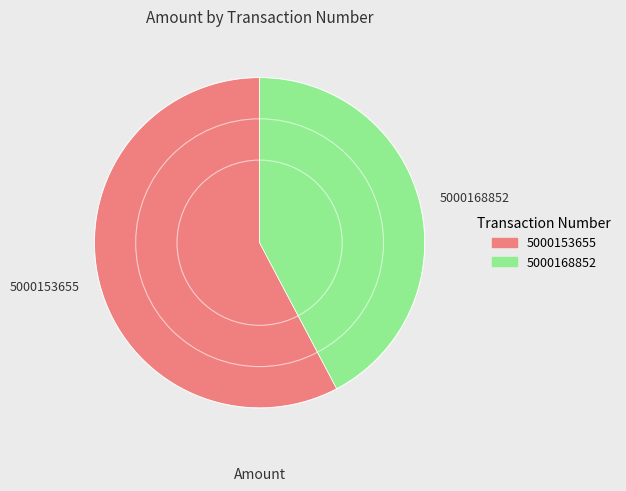

Count the number of slices in the pie.

2